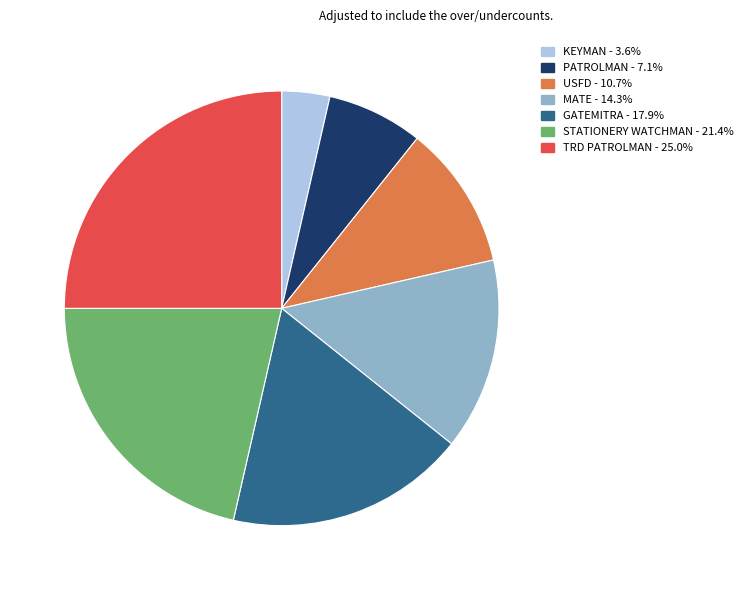

Is there a majority slice in this chart?

No